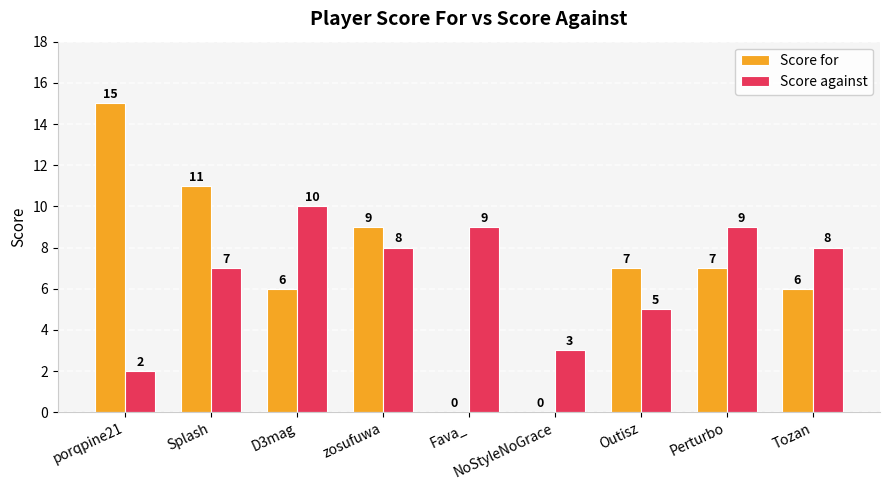

What value does the Score against series have at Splash?

7